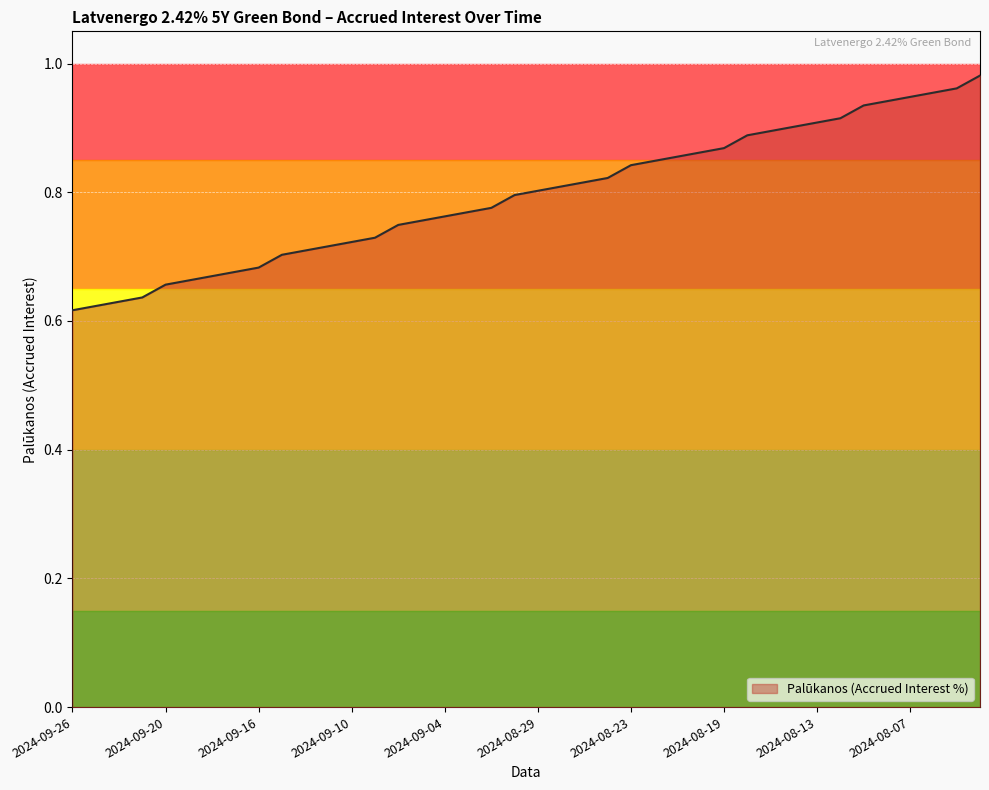

What is the difference between the maximum and minimum values?

0.4